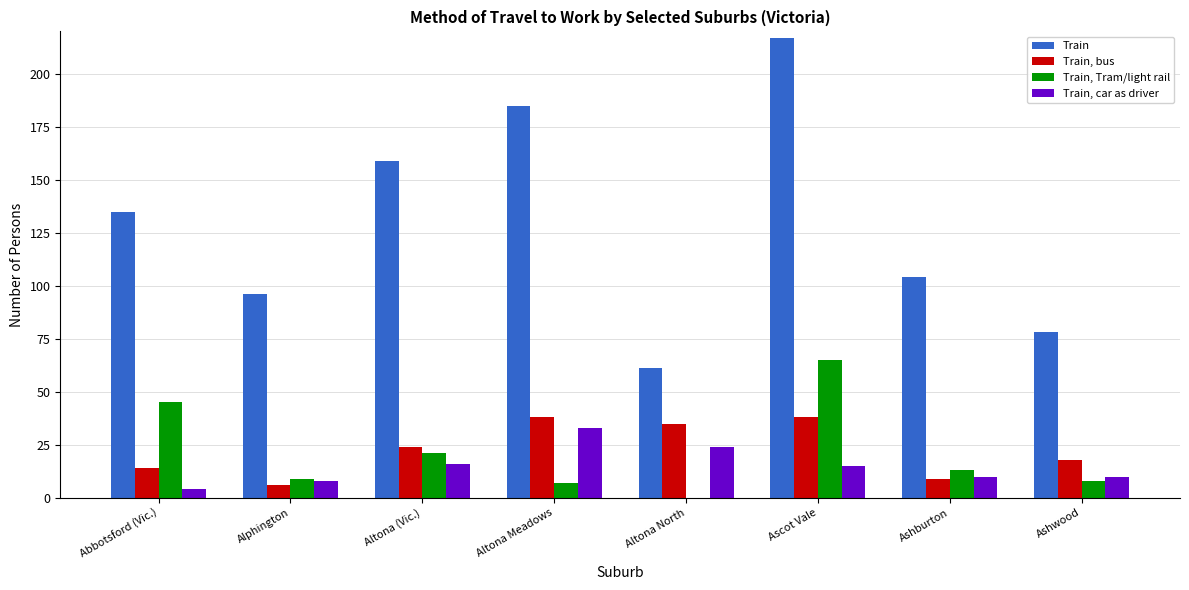

Which series changed the most between Abbotsford (Vic.) and Altona North?

Train